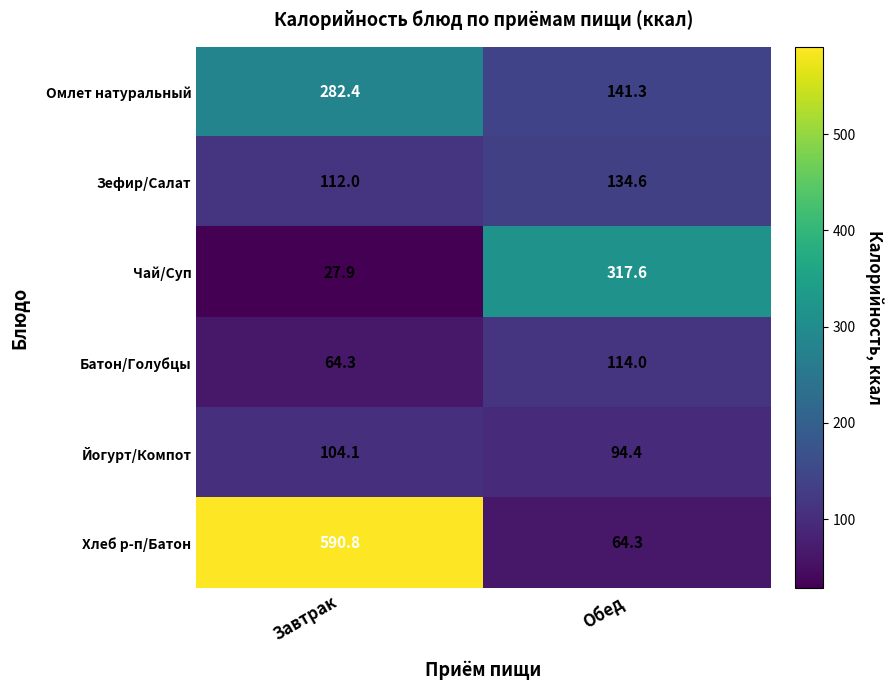

The value of Чай/Суп at Завтрак is 40.8. True or false?

False